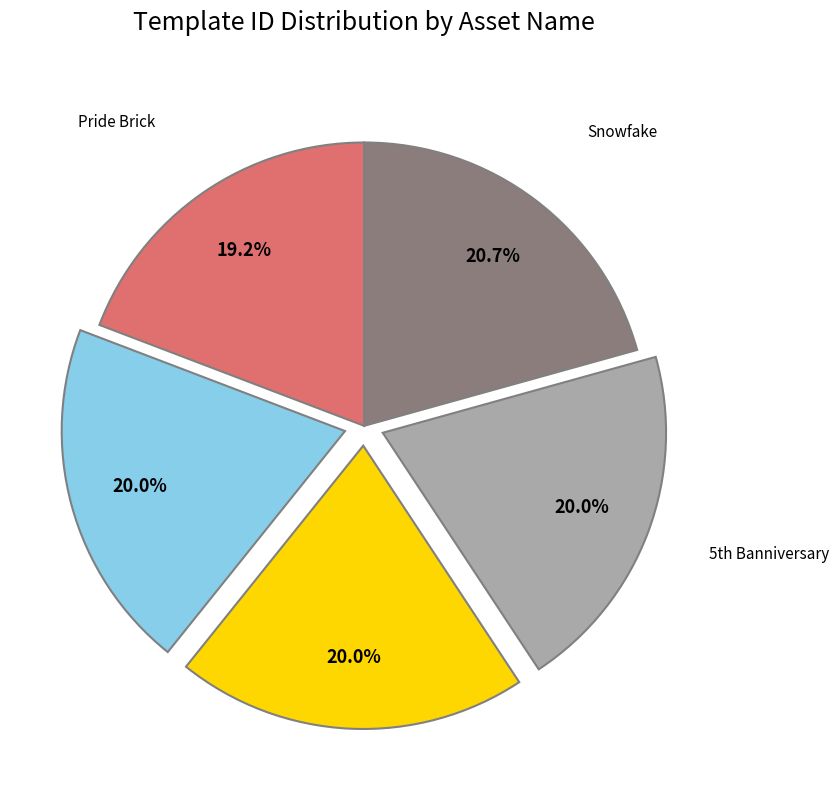

Is there any slice that represents more than half of the pie?

No